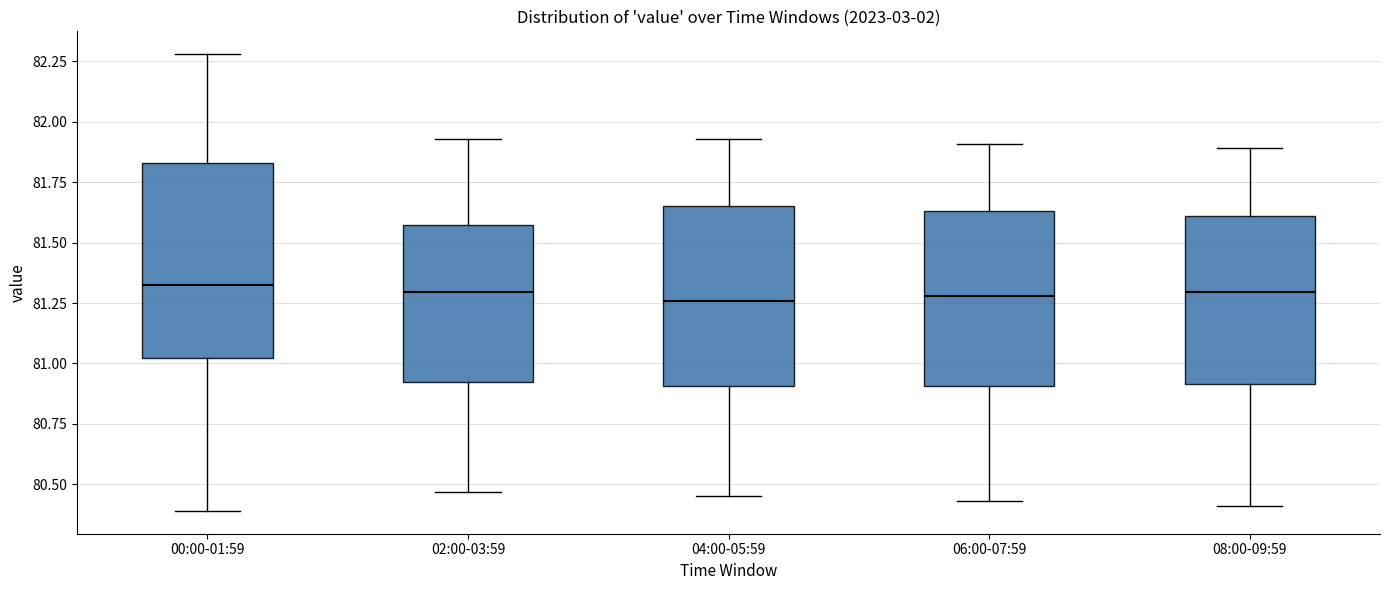

Which box is the tallest, from its lower edge to its upper edge?

00:00-01:59